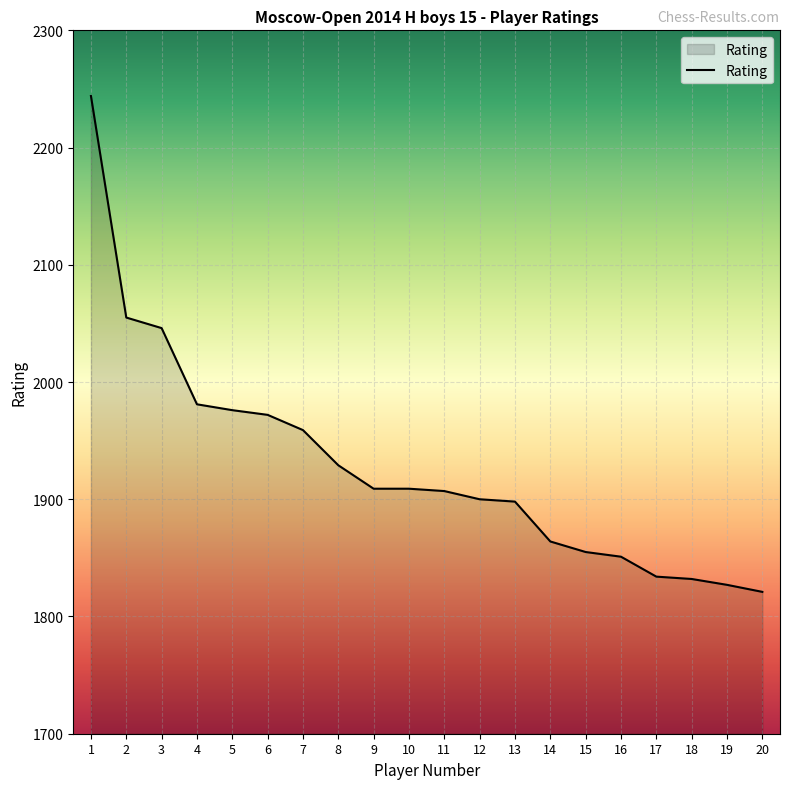

What is the change in value from 5 to 17?

-142